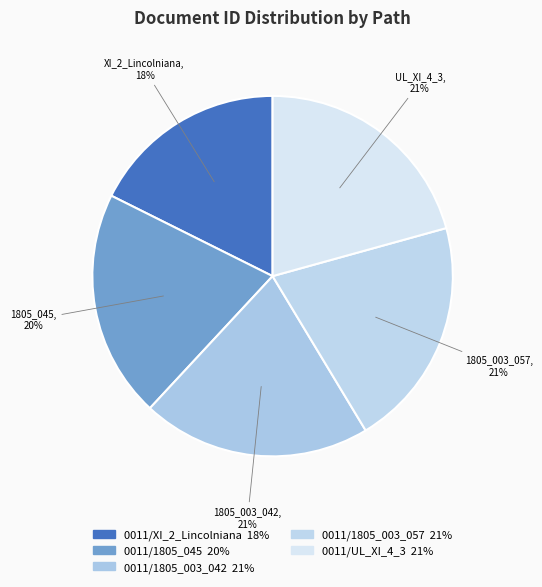

To the nearest percent, what percentage of the pie is 0011/1805_003_057?

21%